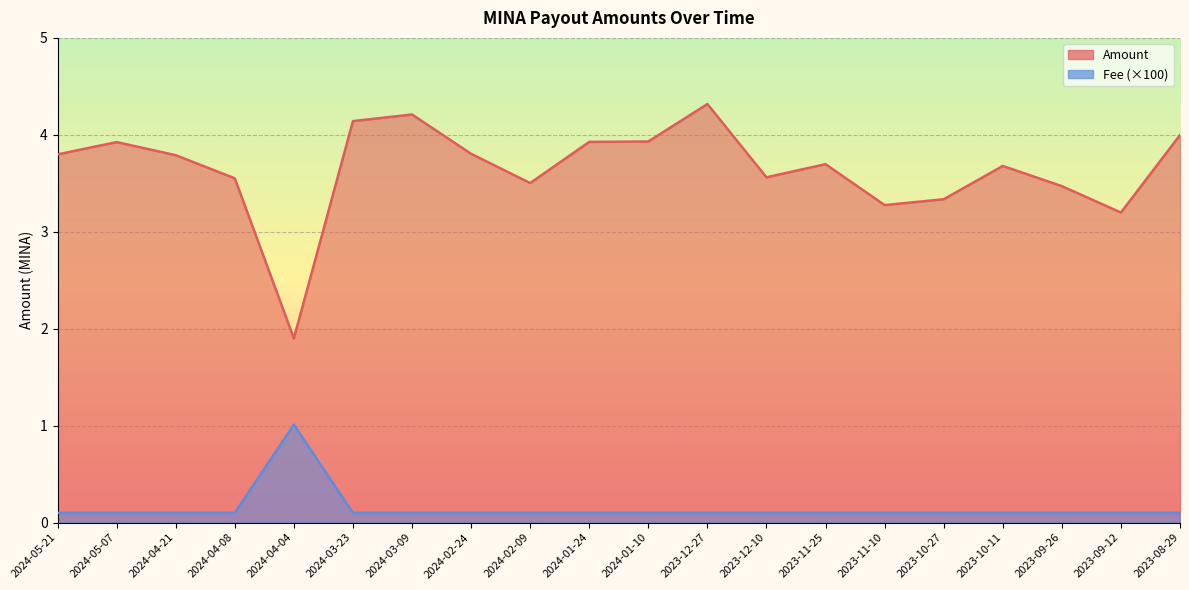

What is the minimum value shown in the chart?

0.1